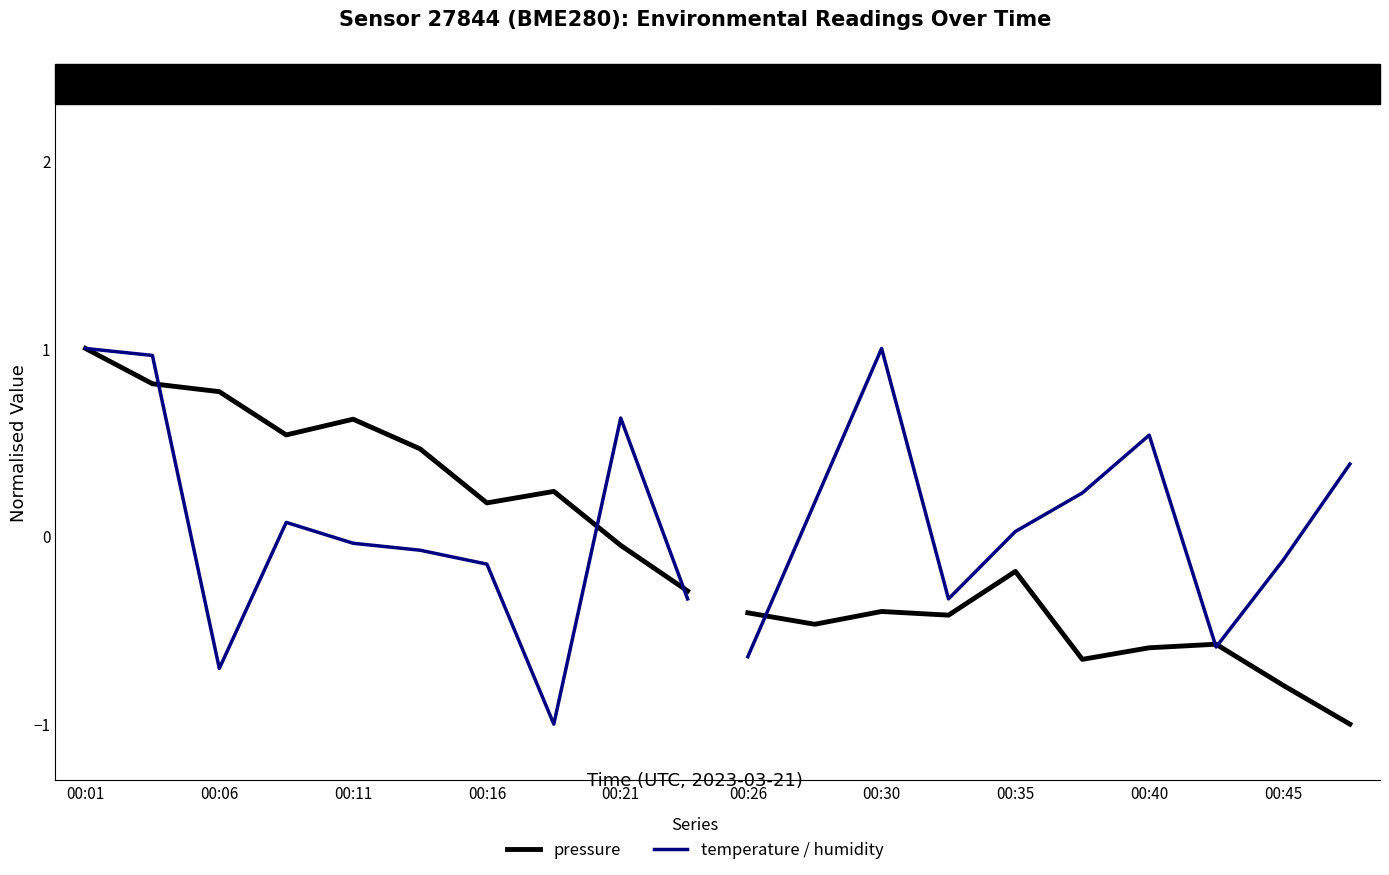

How many times do humidity and temperature cross each other?

5